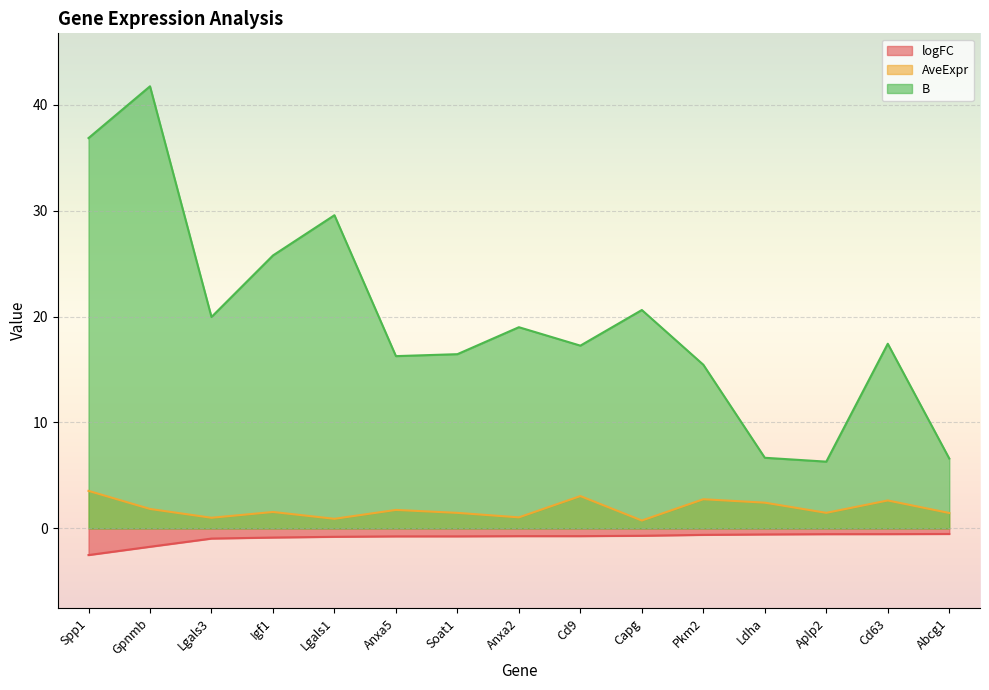

Does the chart display data point markers on the line(s)?

No